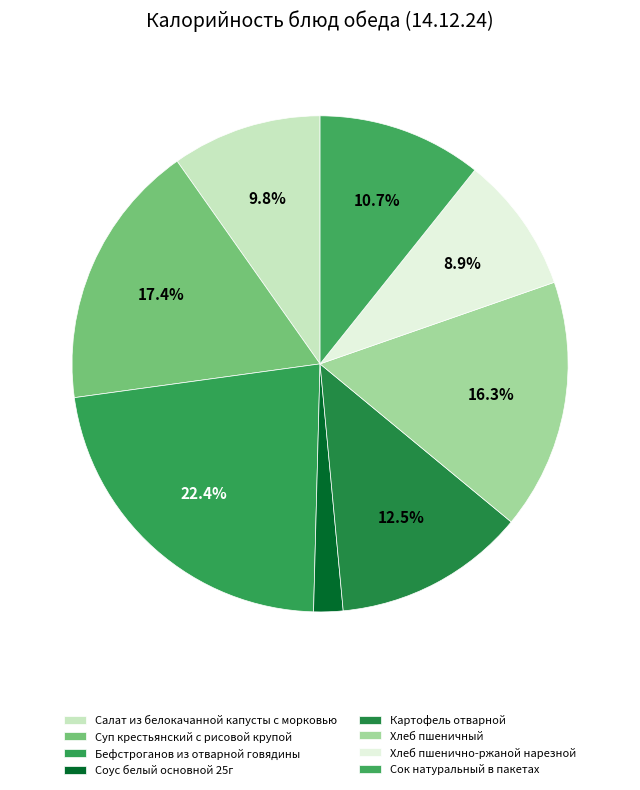

To the nearest percent, what percentage of the pie is Картофель отварной?

13%